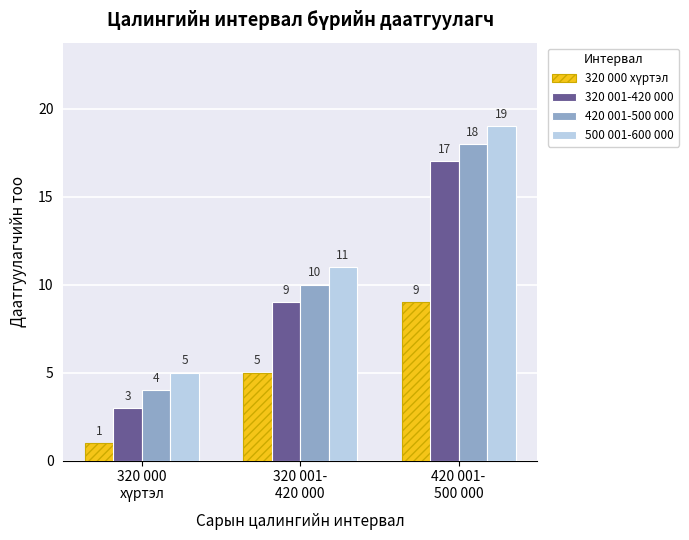

What is the smallest value displayed?

1